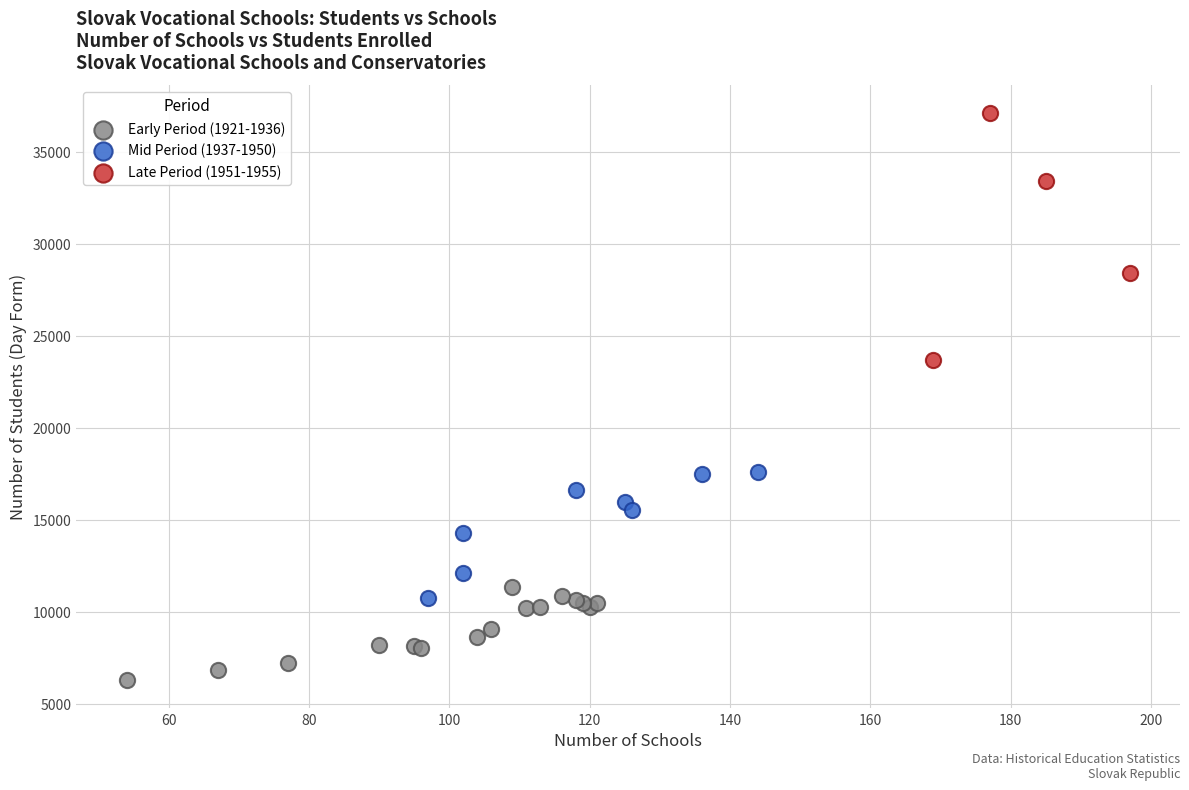

Which series reaches the maximum Y coordinate?

Late Period (1951-1955)